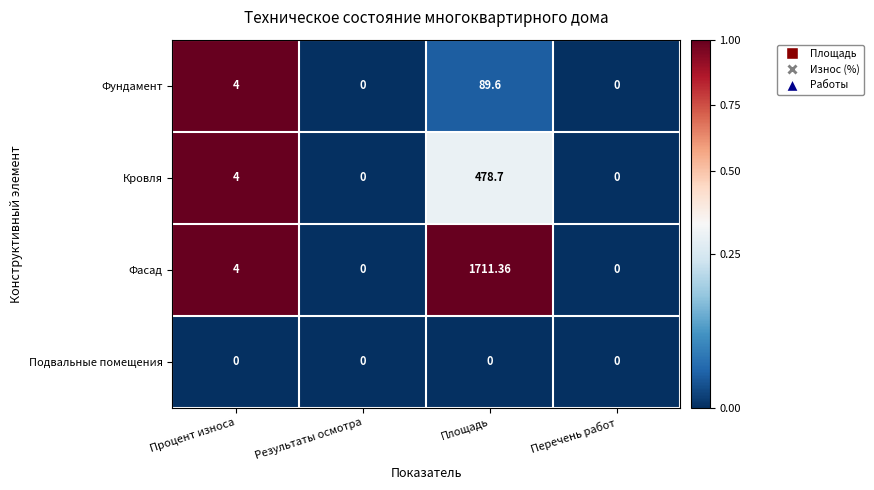

Rank the series at Площадь from lowest to highest value.

Подвальные помещения, Фундамент, Кровля, Фасад